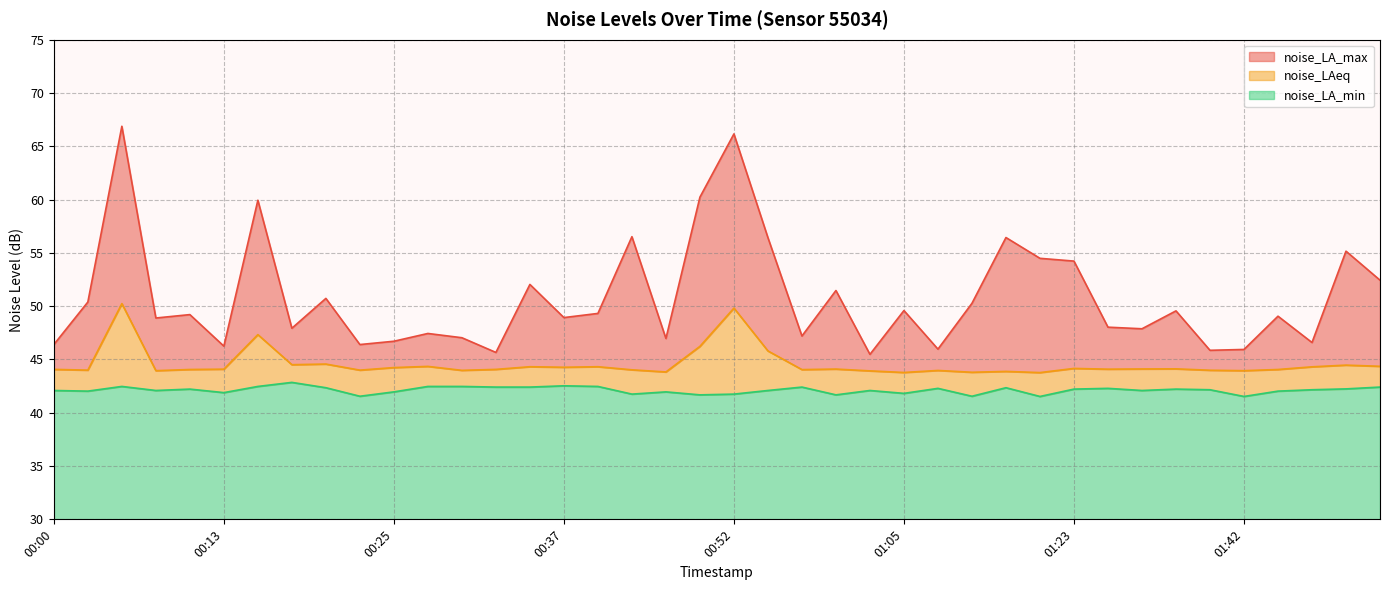

True or false: noise_LA_min and noise_LA_max intersect in this chart.

False